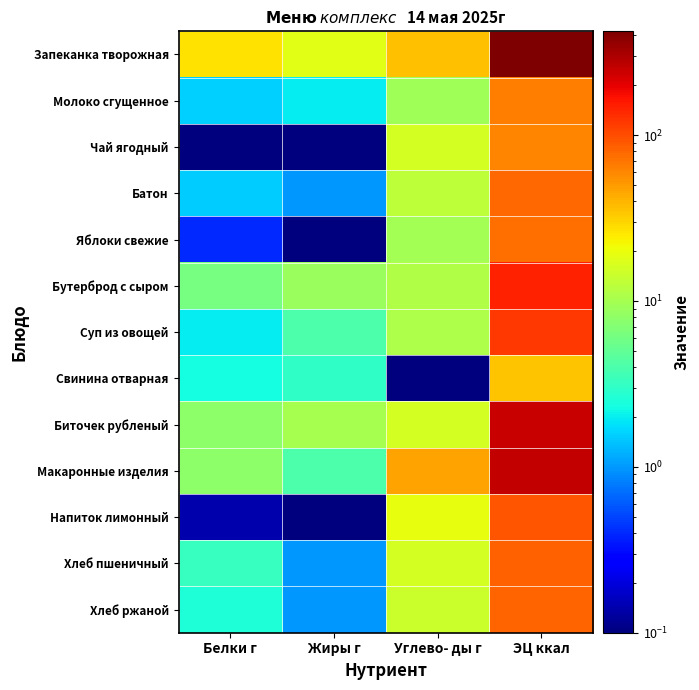

Between Жиры г and ЭЦ ккал, which is larger?

ЭЦ ккал